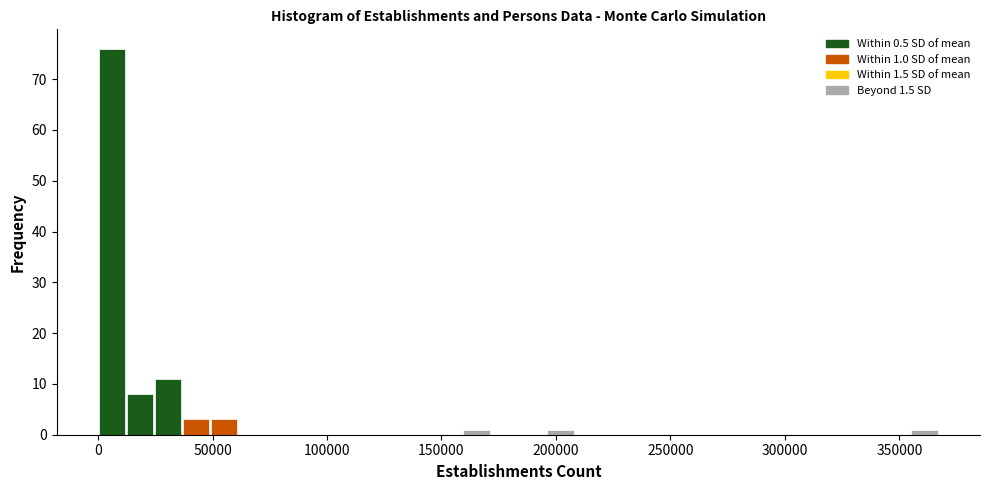

Read against the x-axis, roughly where is the centre of the tallest bar?

5000